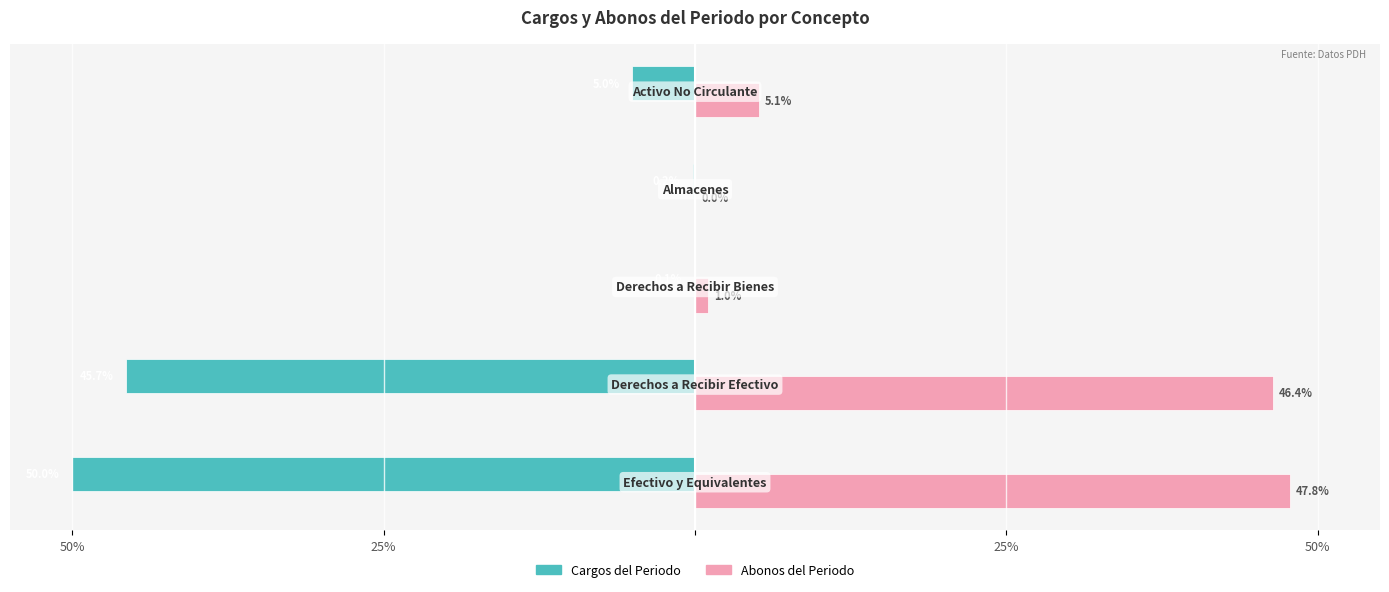

What are all the series names shown in the legend?

Cargos del Periodo, Abonos del Periodo